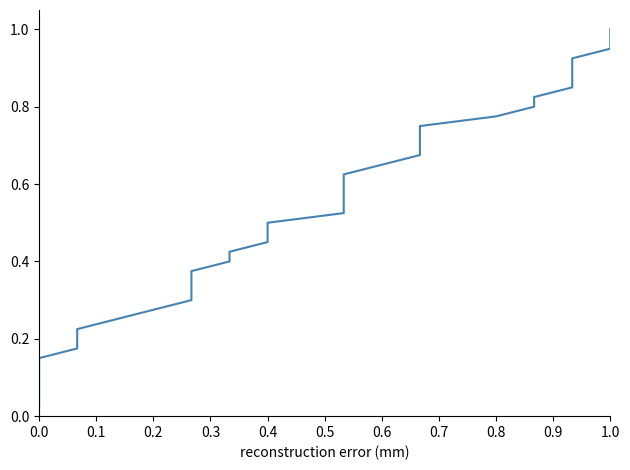

True or false: there are more than 2 points higher than both neighbors.

False